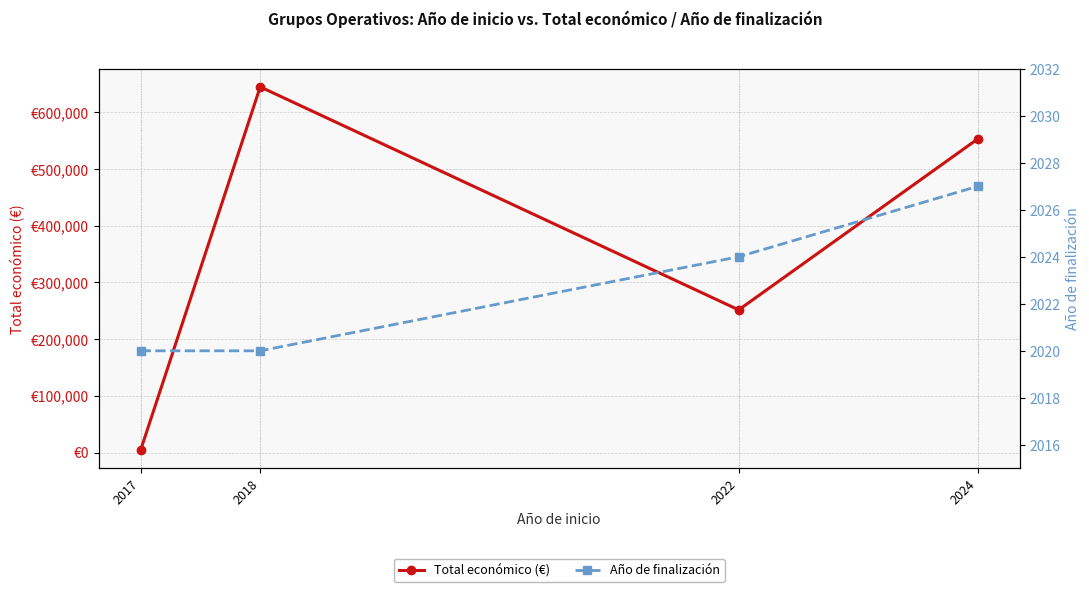

Which category has the lowest value across all series?

2017